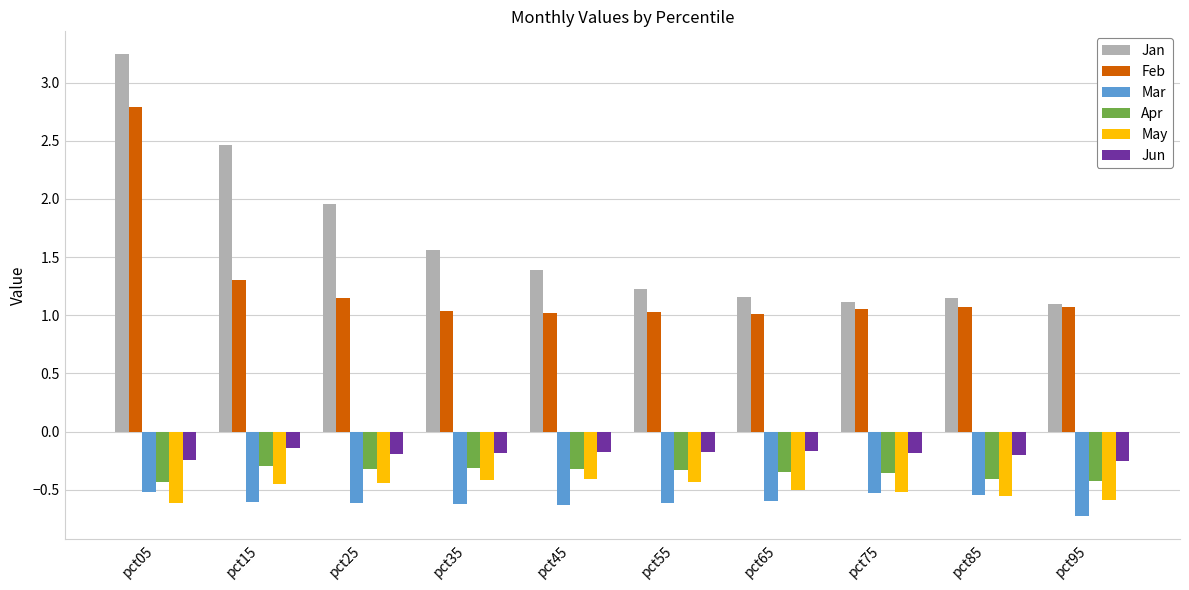

What is the maximum value shown in the chart?

3.2